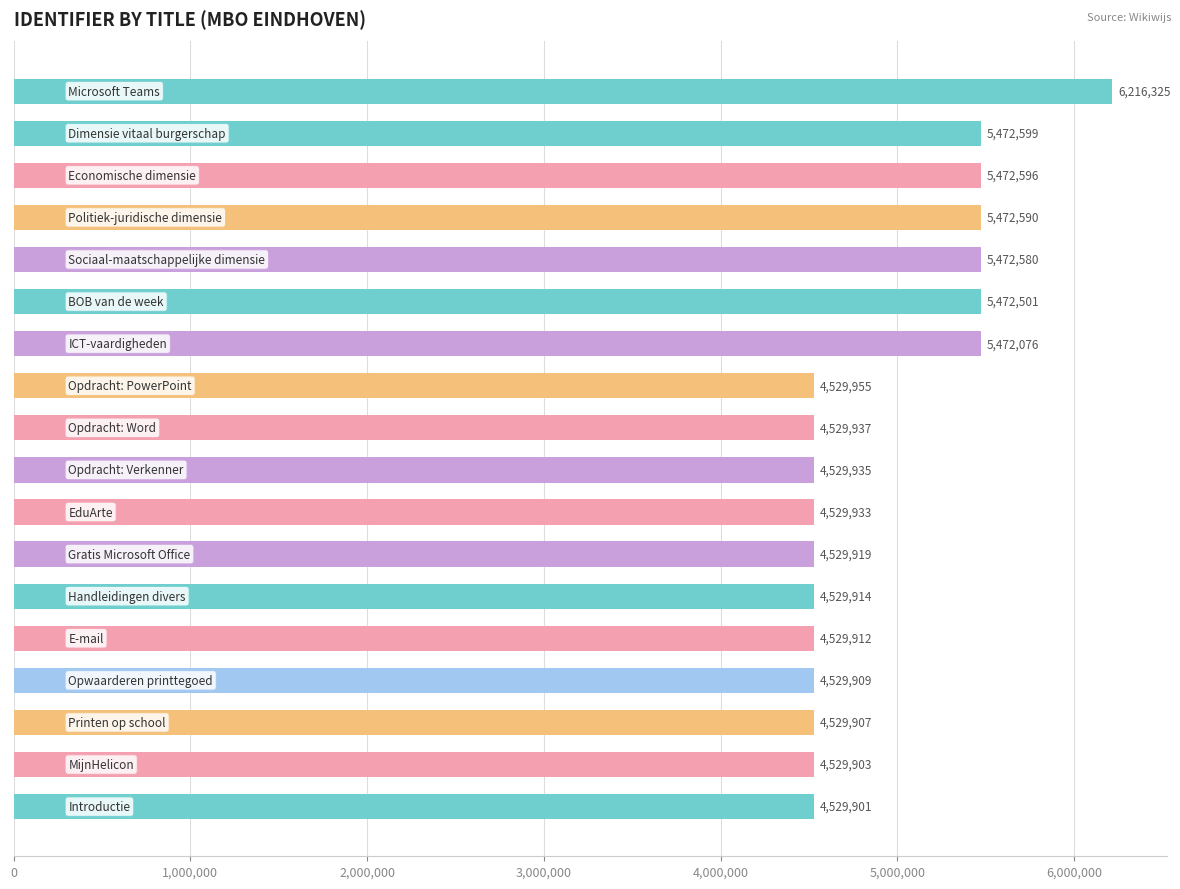

What is the value of the 14th bar from the top?

4529912